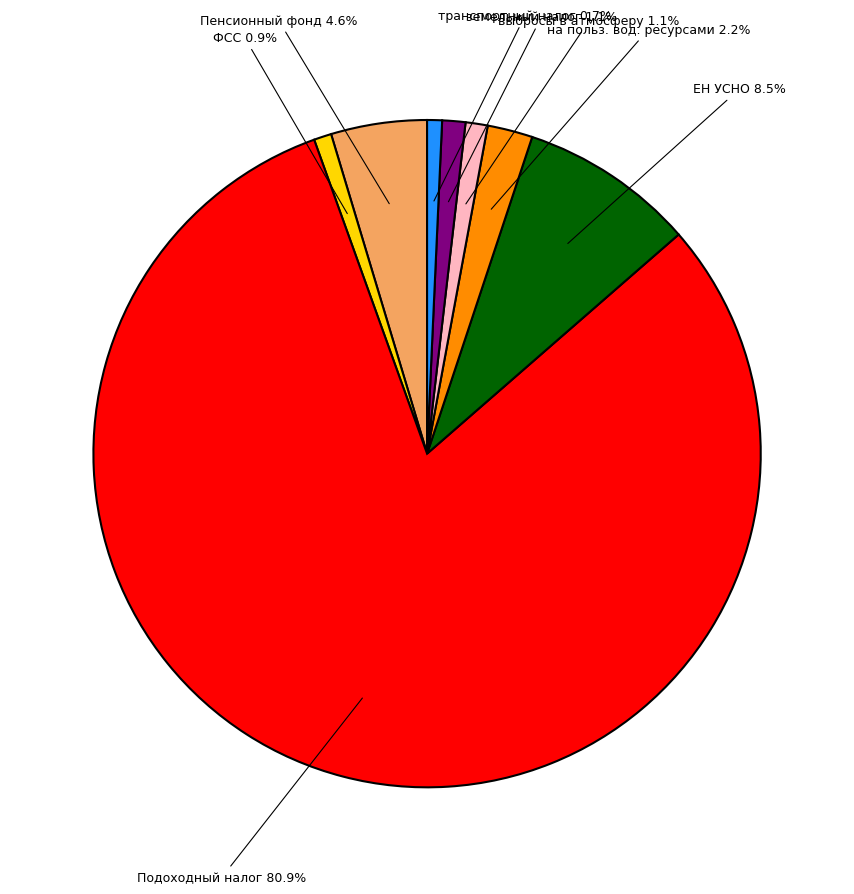

Does any single category account for the majority?

Yes